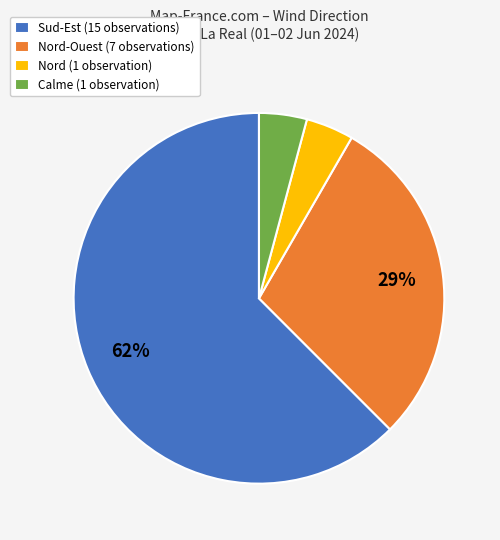

Approximately how many times larger is the value at Calme (1 observation) compared to Nord (1 observation)?

1.0